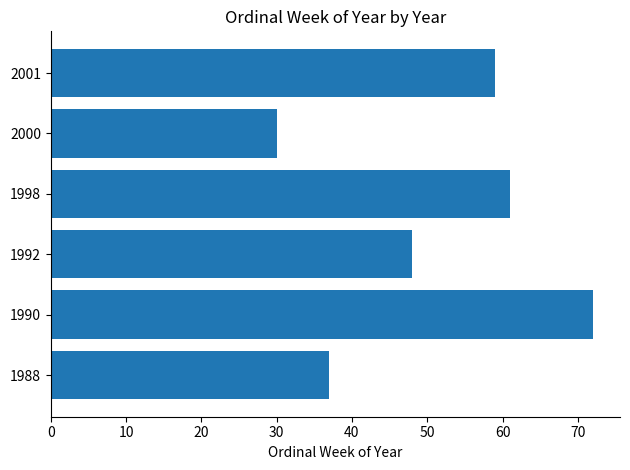

Reading bottom to top, transcribe all the data shown in this chart.

1988=37	1990=72	1992=48	1998=61	2000=30	2001=59